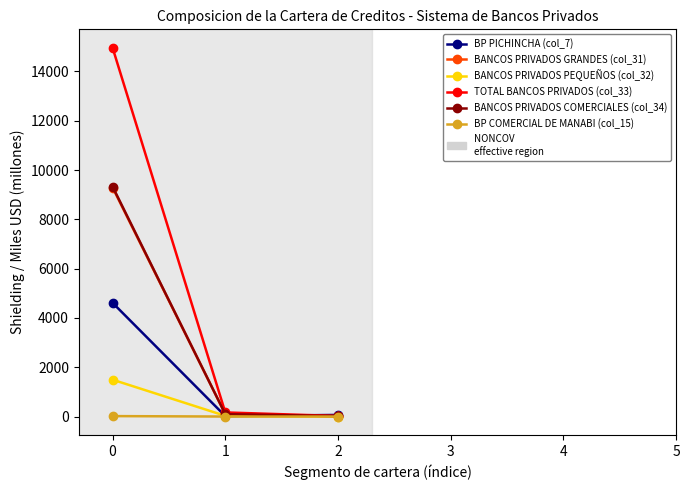

What is the difference between the maximum and second lowest values in the BANCOS PRIVADOS PEQUEÑOS (col_32) series?

1466.1